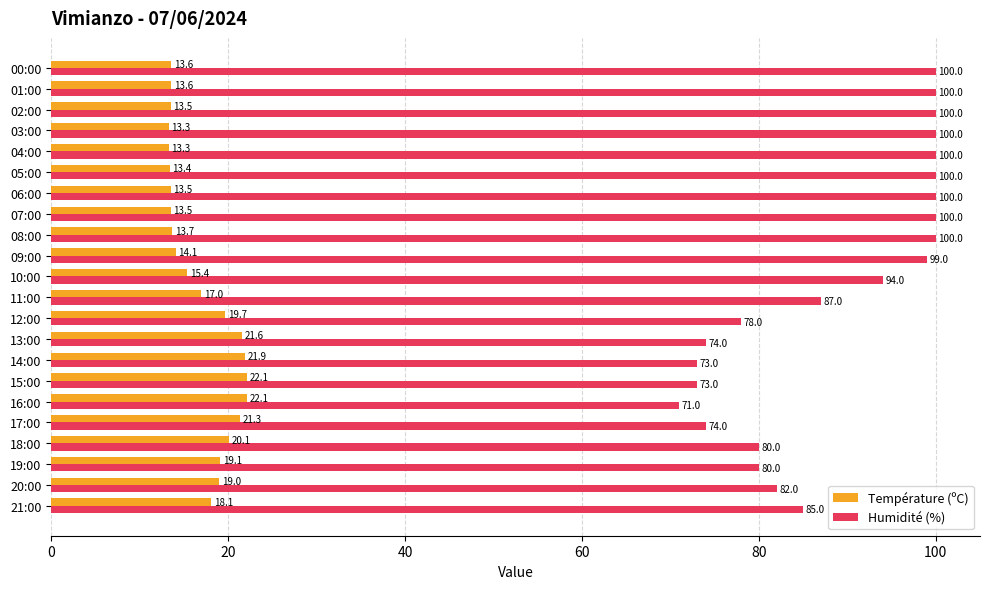

Which series has the largest total across all categories?

Humidité (%)